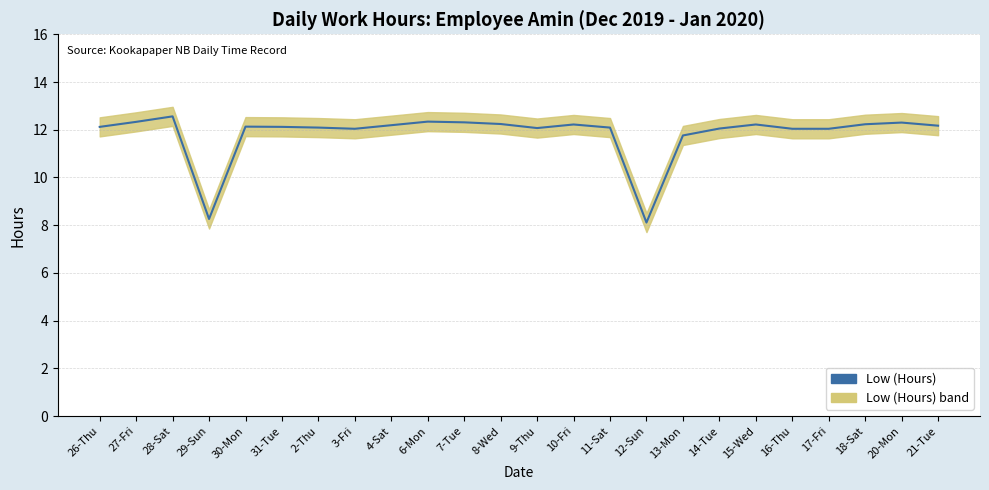

Where does the data first go above 12?

26-Thu